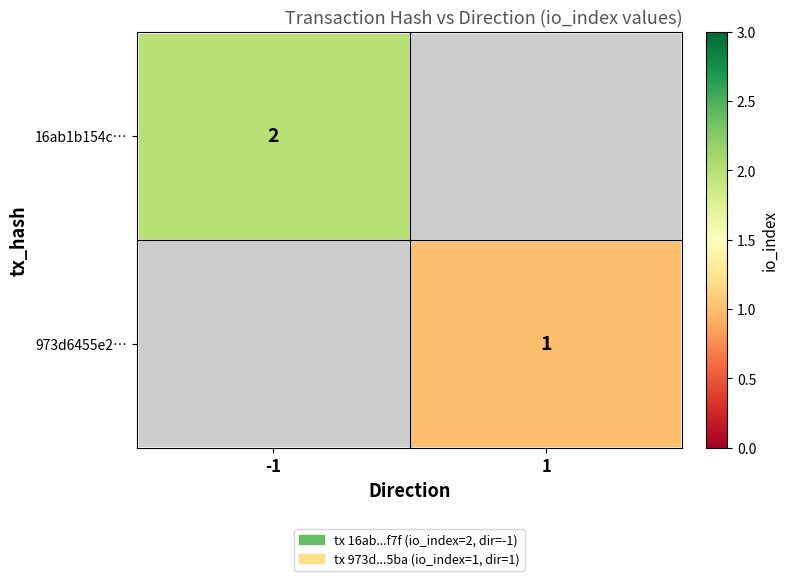

The value of 16ab1b154c… at -1 is 3. True or false?

False